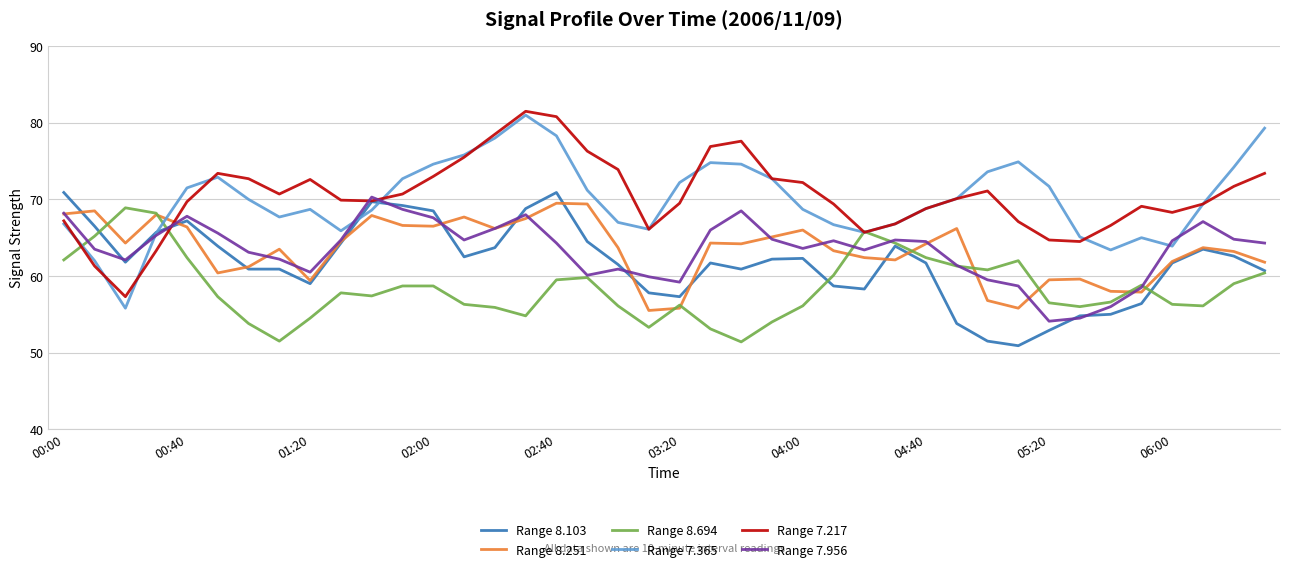

What is the maximum value for Range 8.694?

68.9